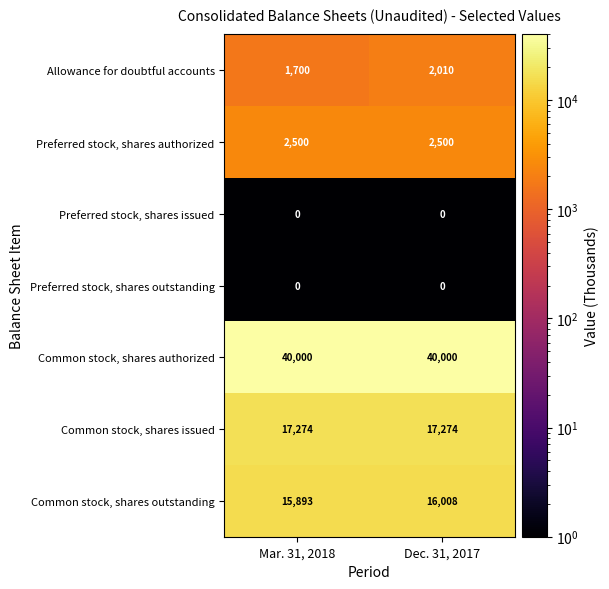

The value of Preferred stock, shares outstanding at Mar. 31, 2018 is 0. True or false?

True